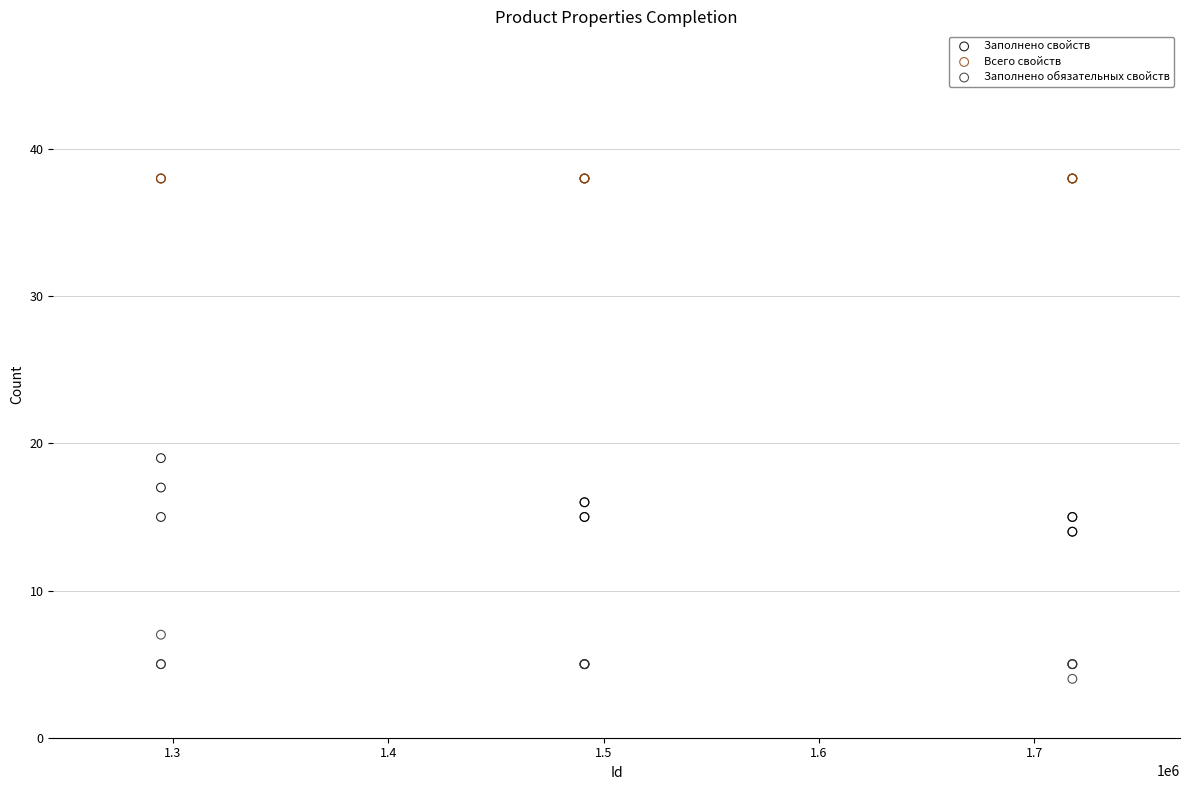

Which series reaches the minimum Y coordinate?

Заполнено обязательных свойств